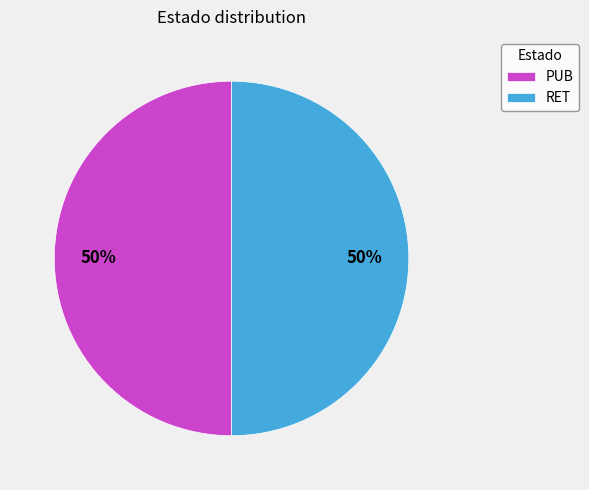

To the nearest percent, what portion does PUB represent?

50%